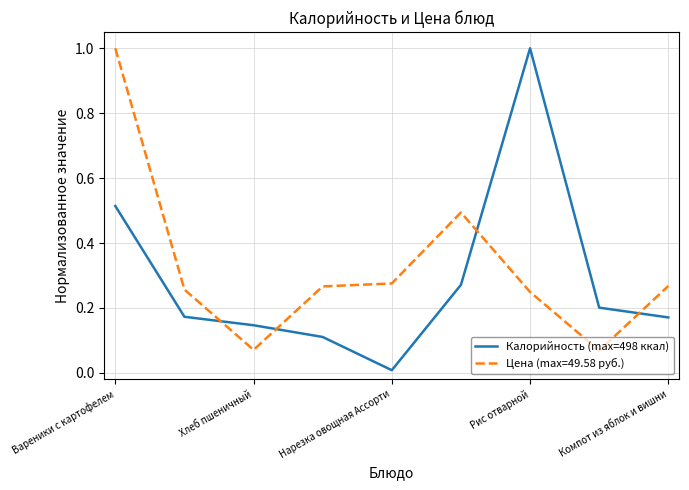

True or false: Калорийность (max=498 ккал) and Цена (max=49.58 руб.) intersect in this chart.

True